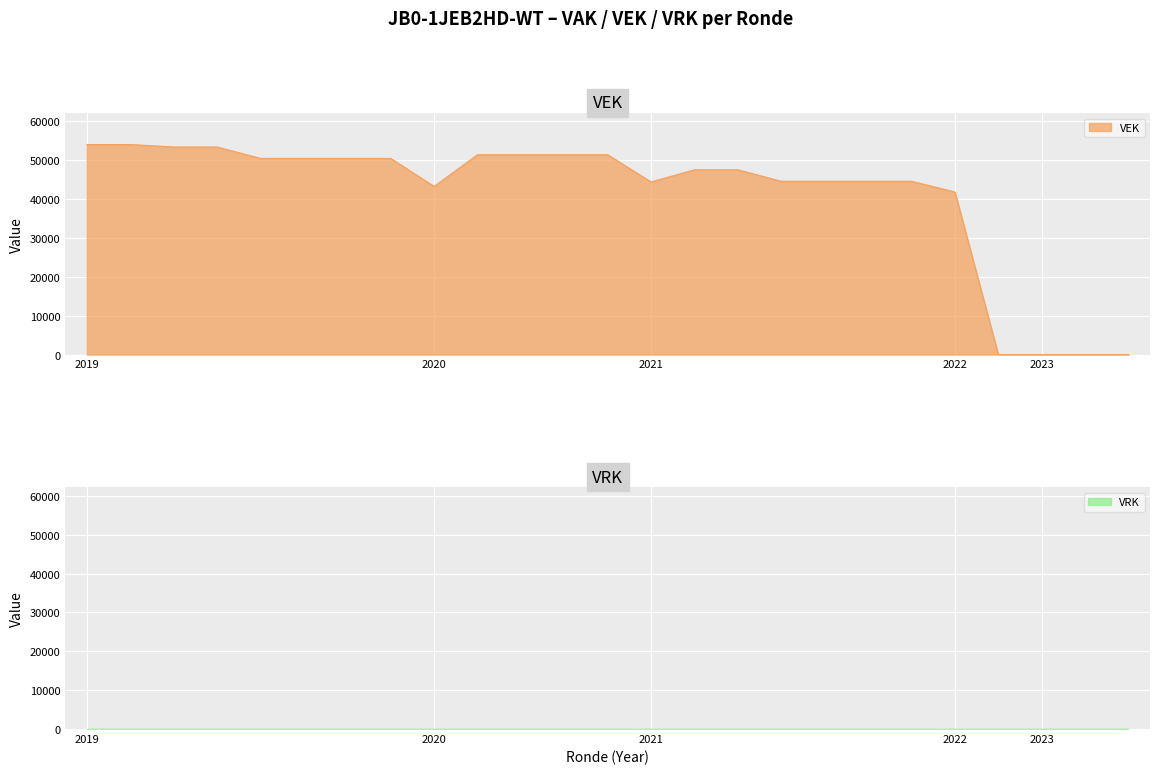

How many points are lower than both their immediate neighbors (excluding endpoints)?

2